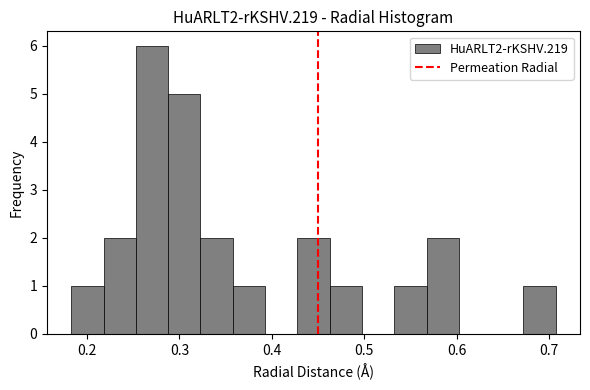

Around what value on the x-axis is the tallest bar? Give the approximate position of its centre, as read against the axis.

0.27